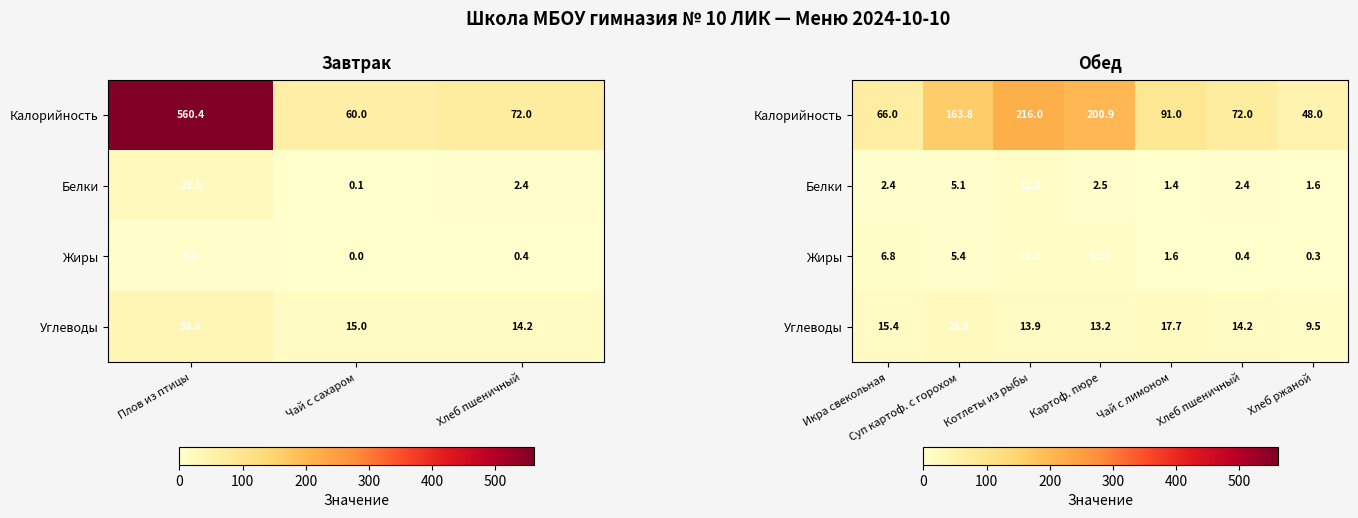

What is the sum of the Жиры values at Котлеты из рыбы and Икра свекольная?

19.0